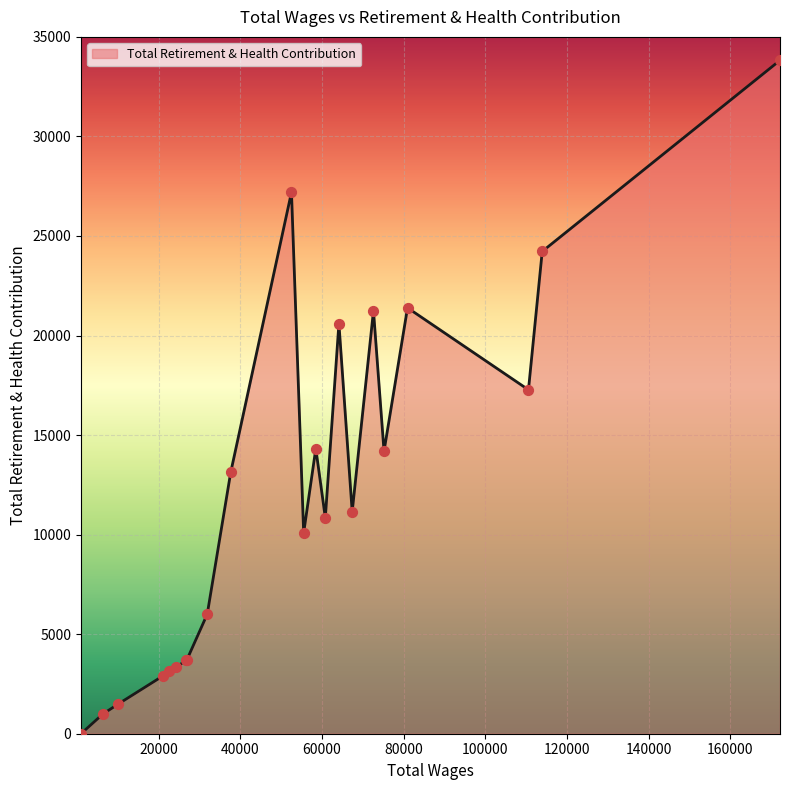

What is the difference between the maximum and minimum values?

33823